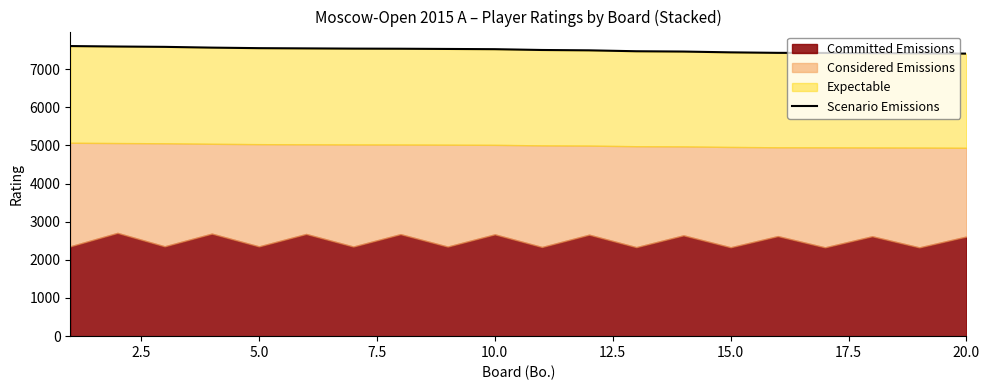

Reading right to left, extract all data points from this chart.

7404	7412	7416	7421	7424	7437	7458	7466	7490	7499	7520	7526	7532	7535	7541	7547	7561	7581	7590	7602